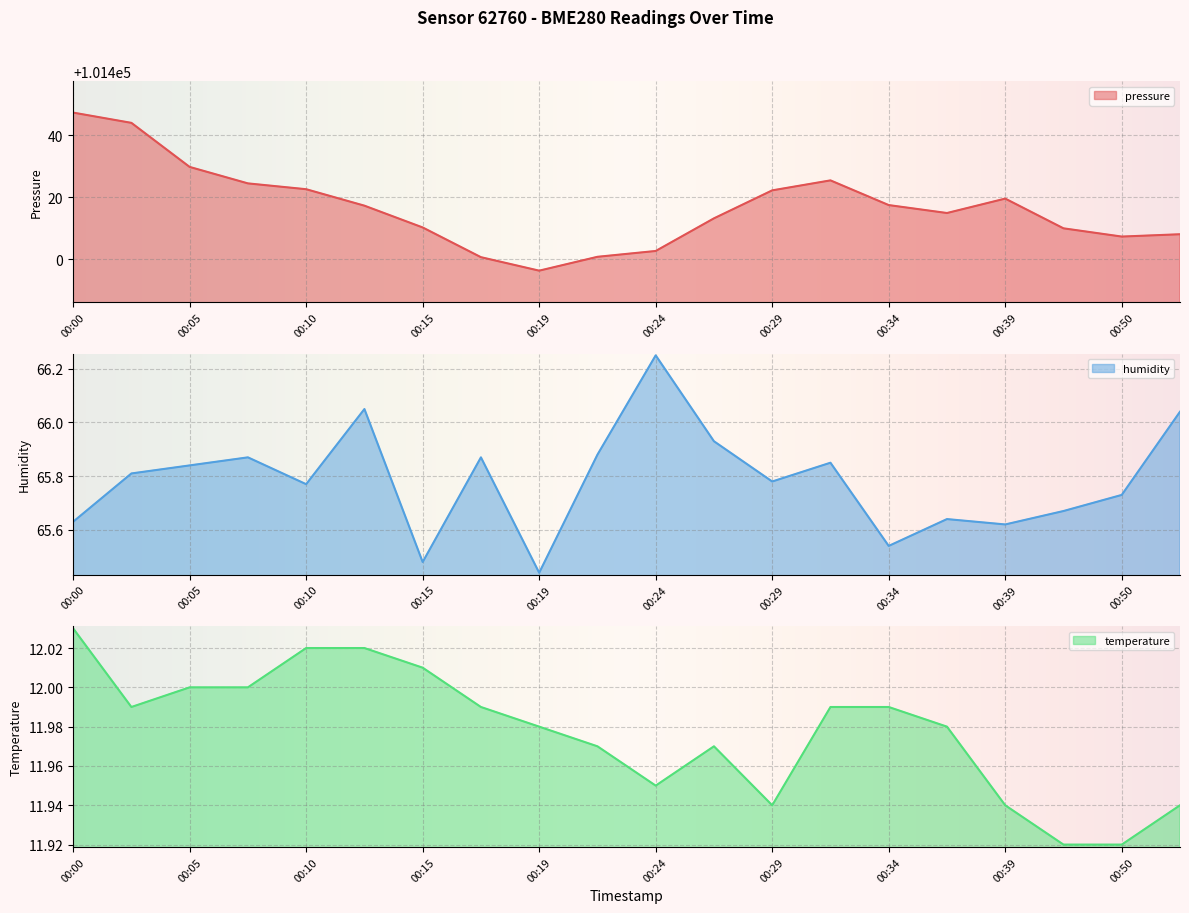

How many categories are shown in the chart?

20